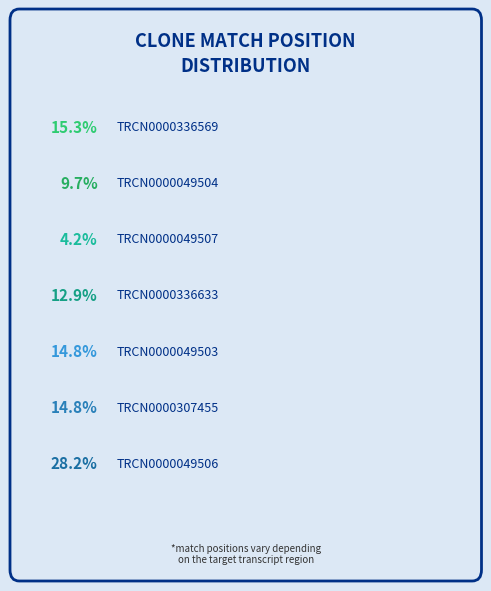

How many segments does this pie chart have?

7